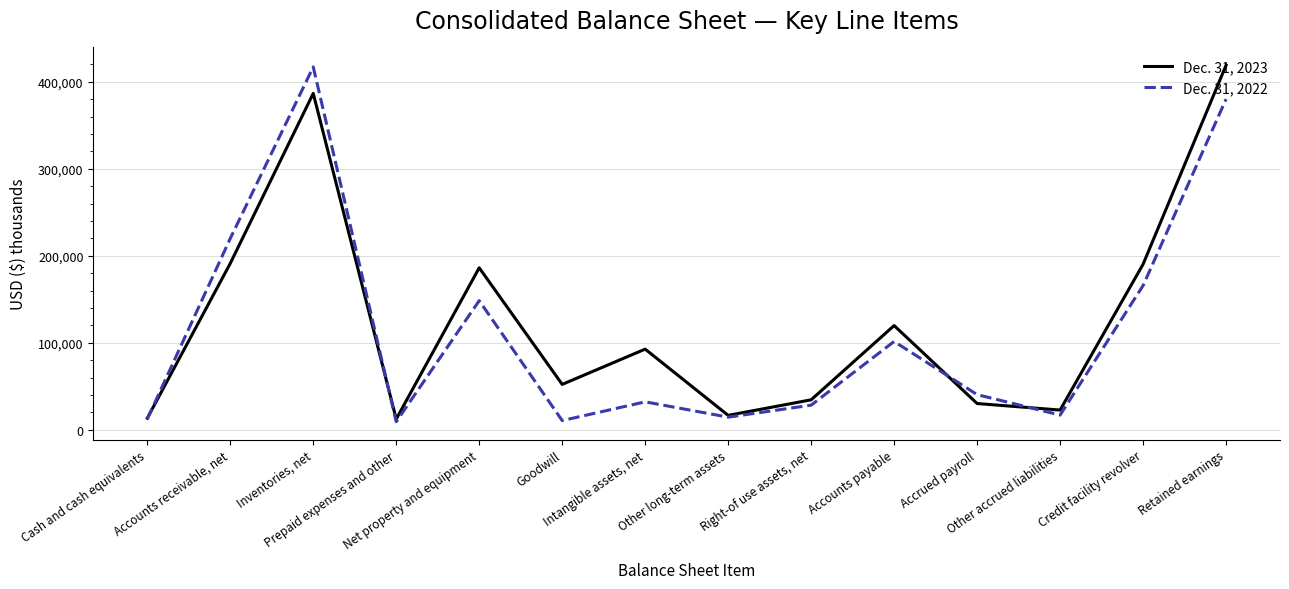

What is the approximate value of Dec. 31, 2023 at Intangible assets, net, to the nearest 50?

92600